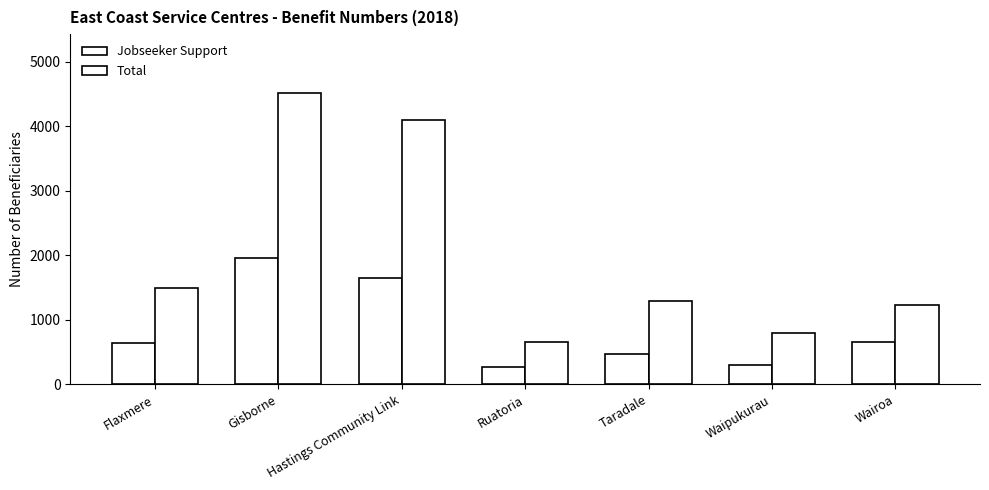

What is the label of the 2nd bar from the left?

Gisborne